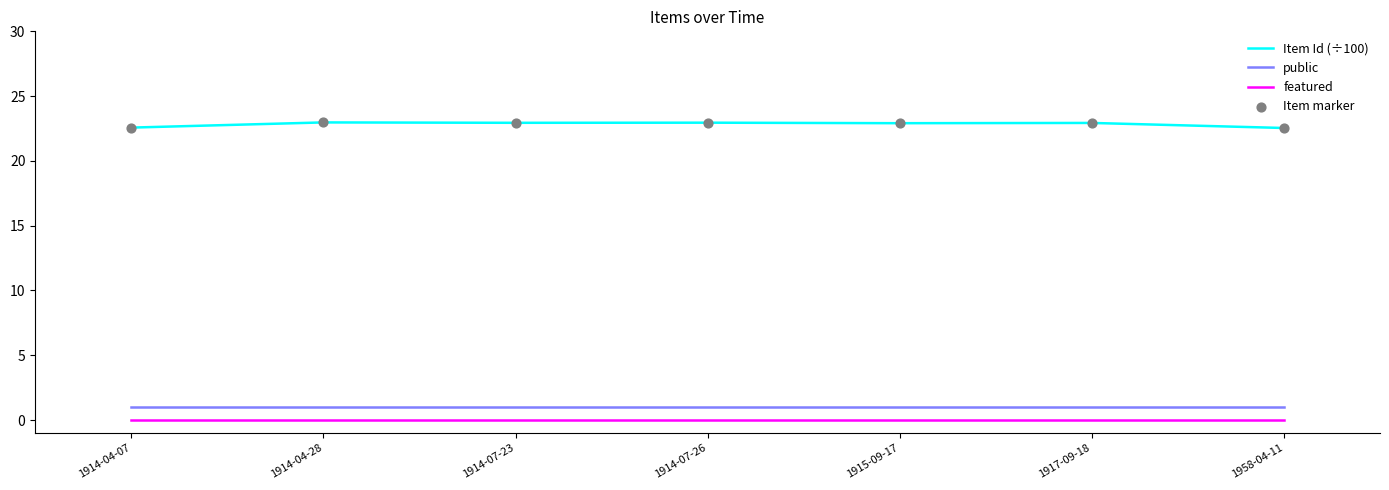

Which series has the largest total across all categories?

Item Id (÷100)